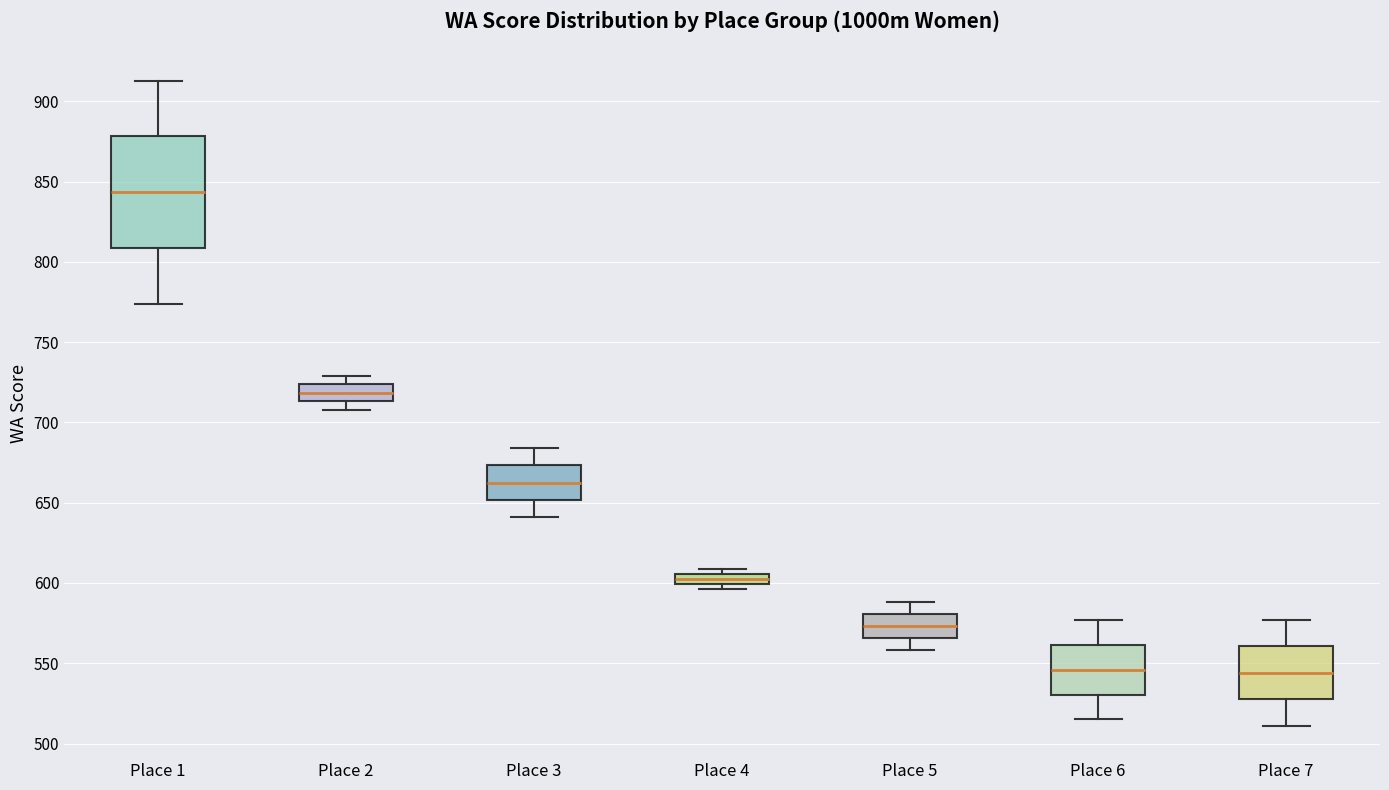

Where does the lower whisker of the box for Place 1 end on the y-axis? The values are not printed on the chart, so give them approximately, as read against the axis.

775